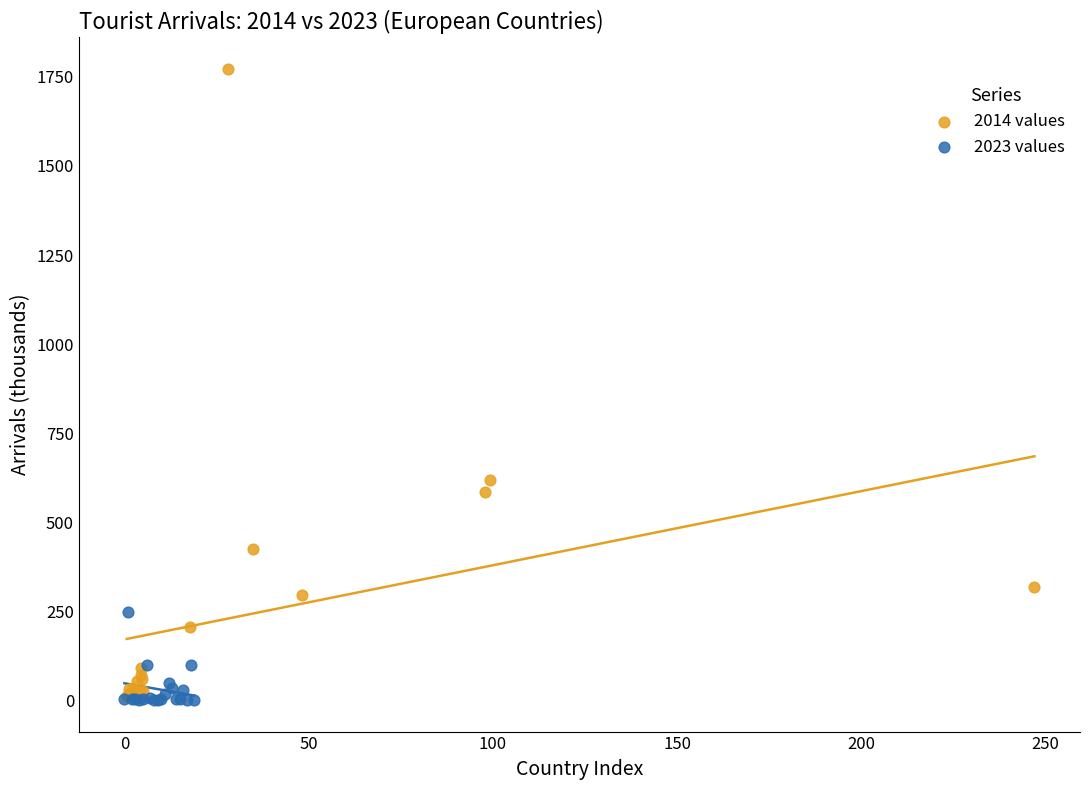

Which series contains the highest Y value?

2014 values